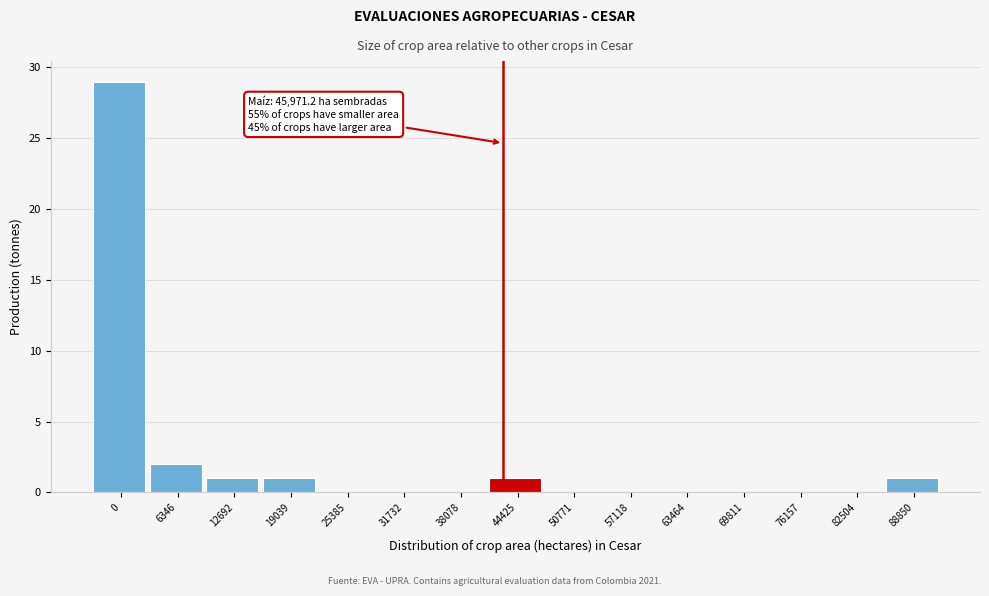

Reading left to right, transcribe all the data shown in this chart.

0=29	6346=2	12692=1	19039=1	25385=0	31732=0	38078=0	44425=1	50771=0	57118=0	63464=0	69811=0	76157=0	82504=0	88850=1